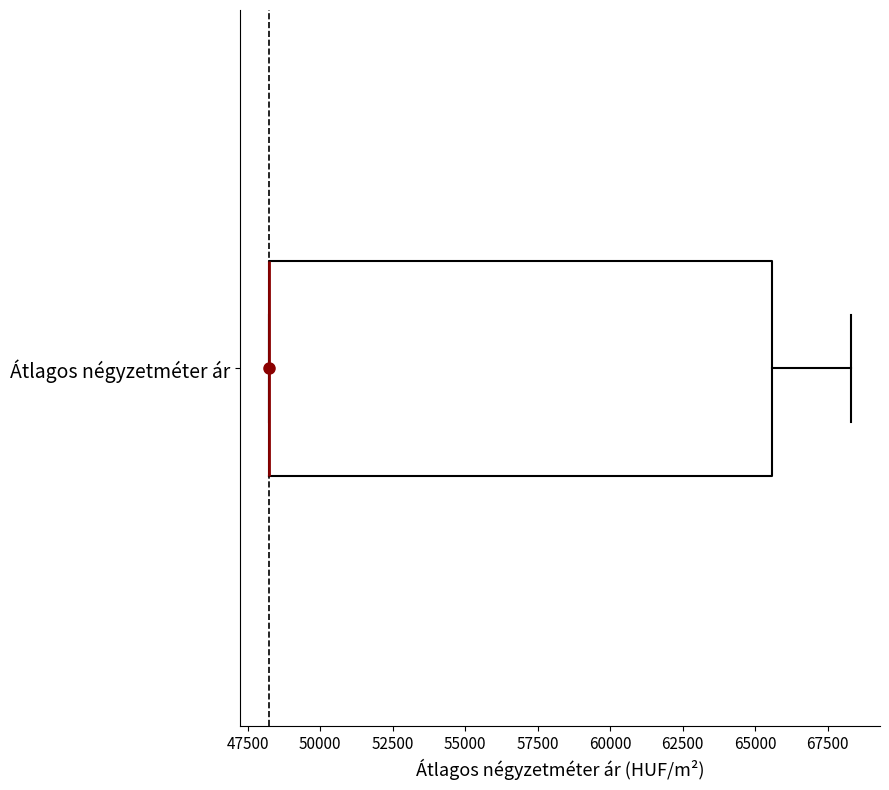

Transcribe this box plot: give where the median line is, the range the box spans, and where the two whiskers end, as read against the x-axis. The values are not printed on the chart, so give them approximately, as read against the axis.

median 48000 (drawn on the box's left edge), box 48000 to 65500, whiskers 48000 to 68500